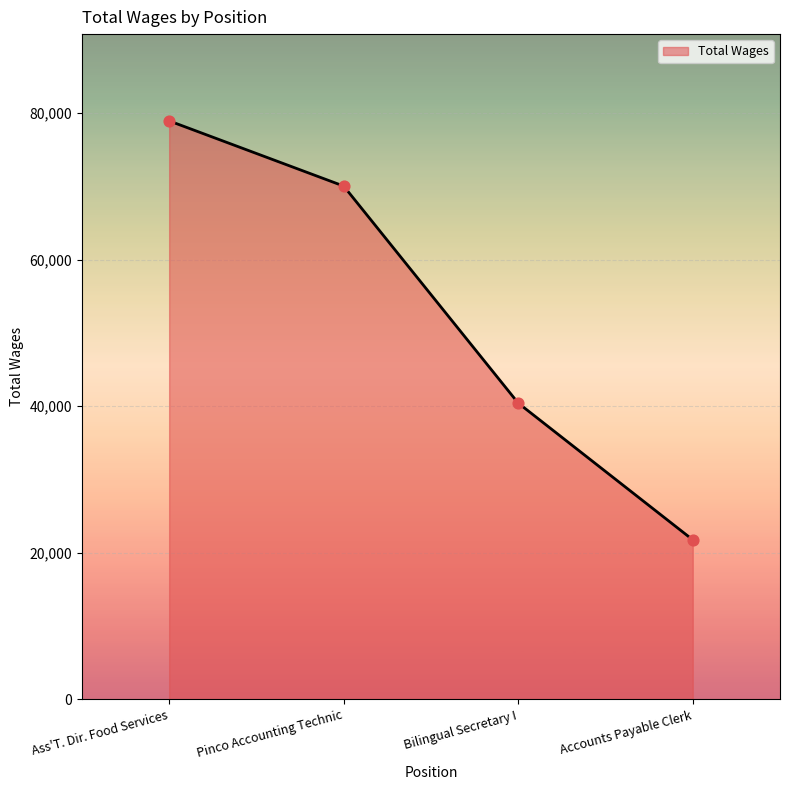

Which has a higher value, Accounts Payable Clerk or Ass'T. Dir. Food Services?

Ass'T. Dir. Food Services